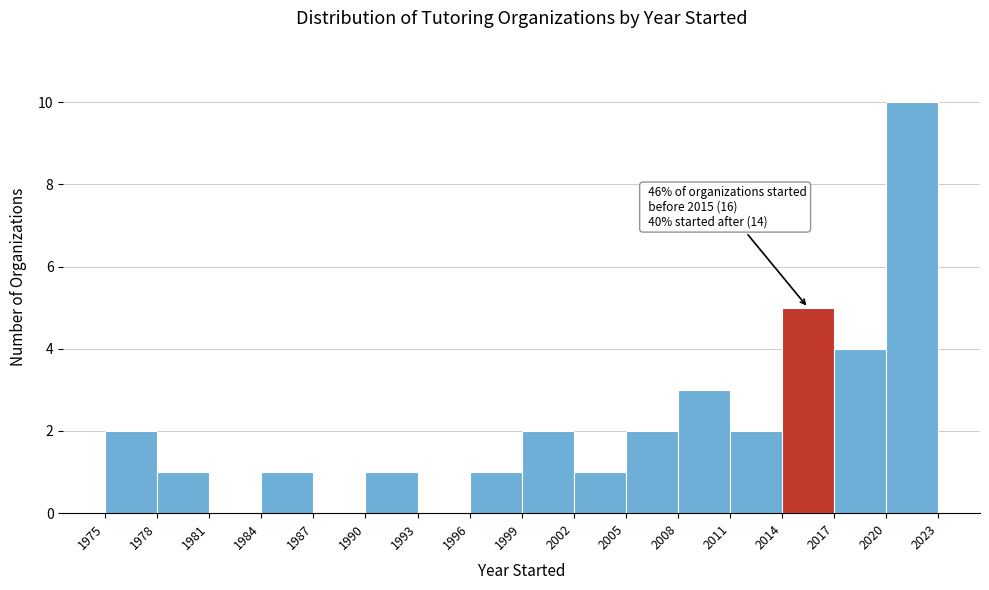

Over which range of the x-axis is the bar tallest?

2020 to 2023